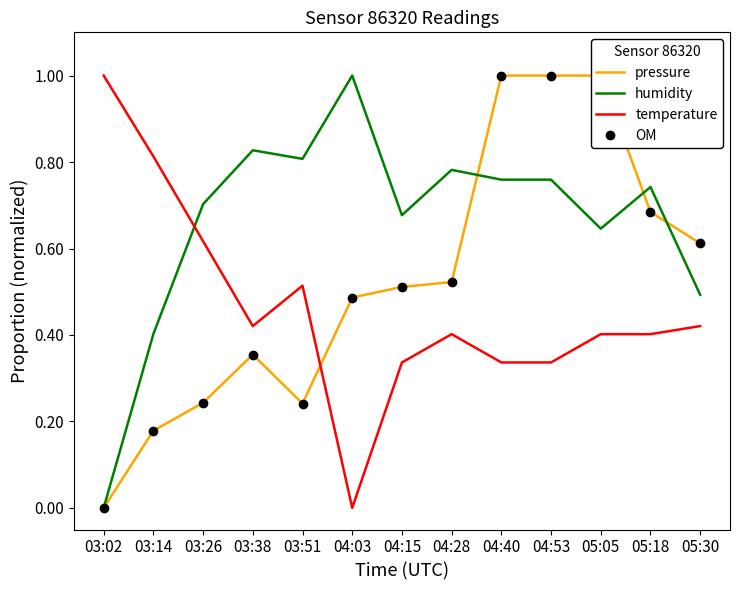

At 03:38, list the series in order from largest to smallest.

humidity, temperature, pressure, OM